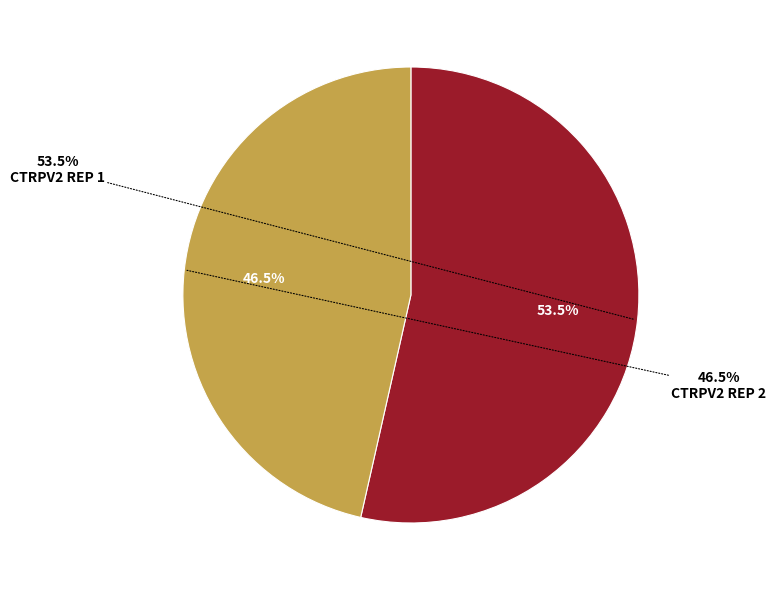

Which slice is the largest?

CTRPv2 rep 1